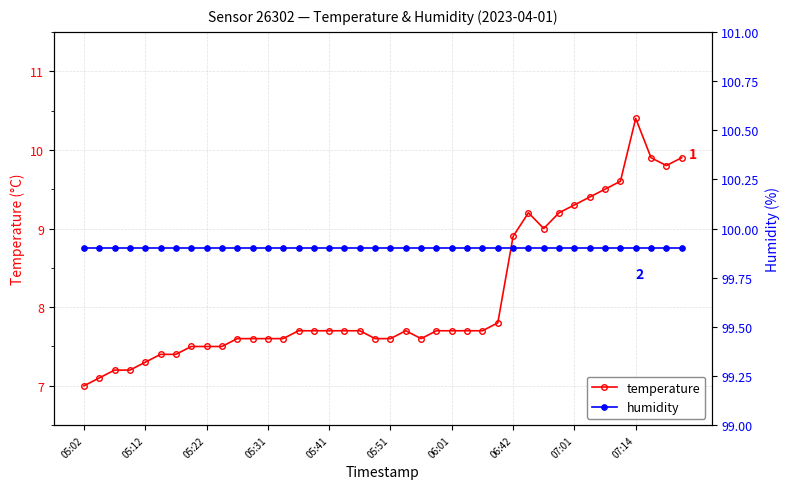

What is the label of the 32nd point from the left?

31